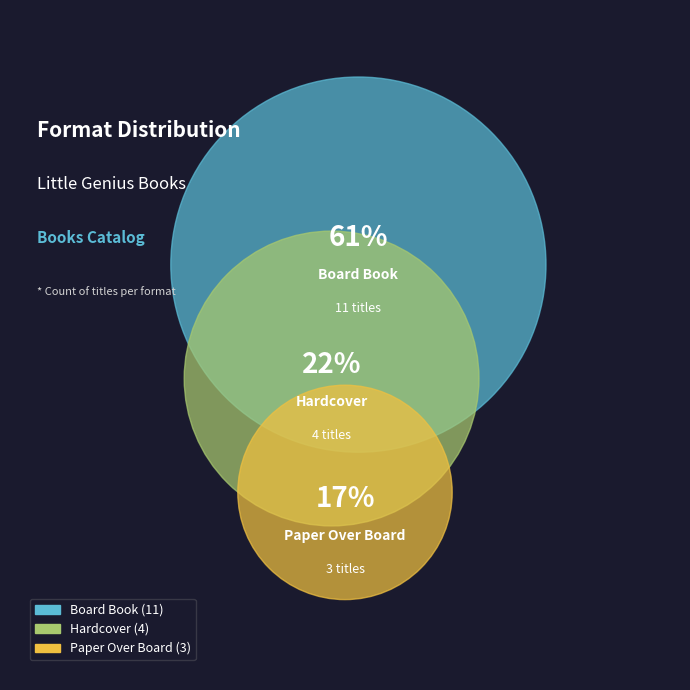

Which category accounts for the majority?

Board Book